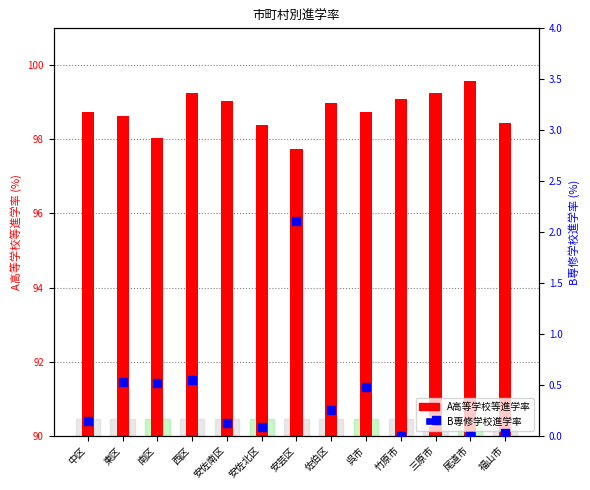

Which series reaches the maximum Y coordinate?

A高等学校等進学率